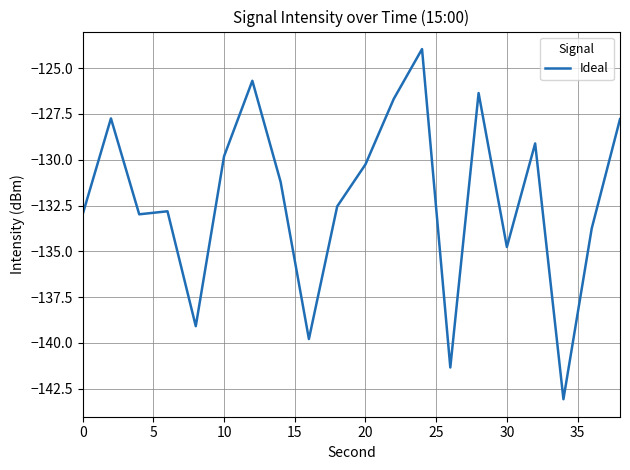

What is the smallest value displayed?

-143.1